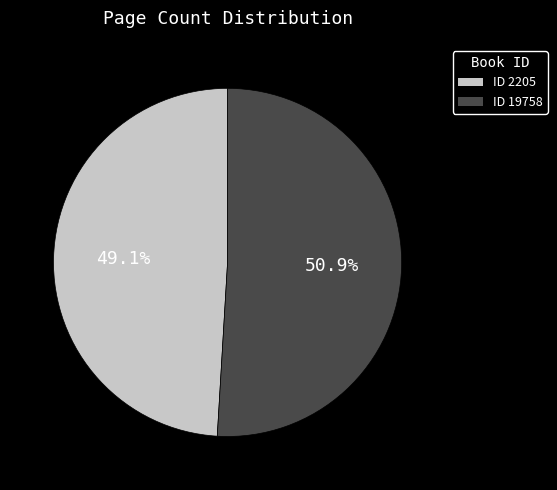

How many segments does this pie chart have?

2